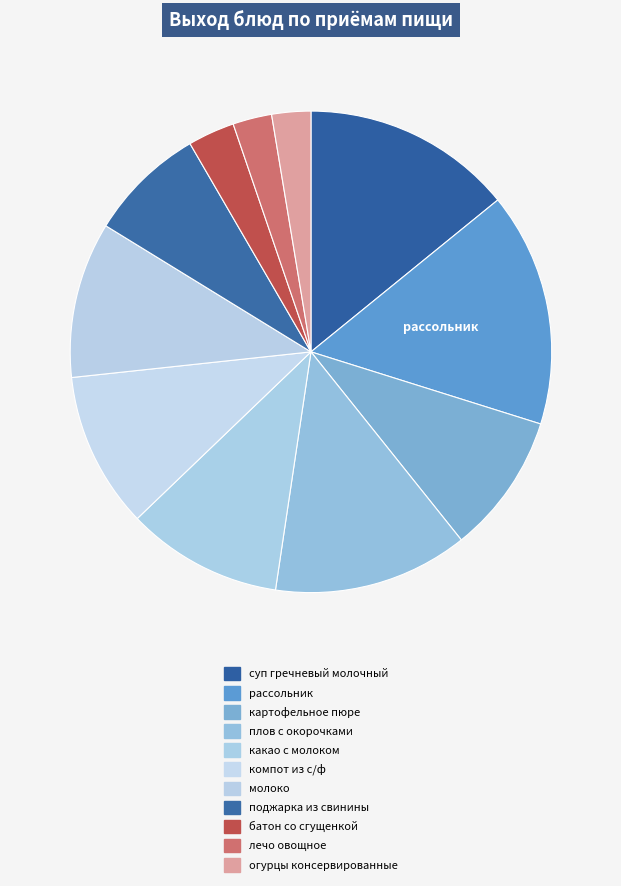

Count the number of slices in the pie.

11